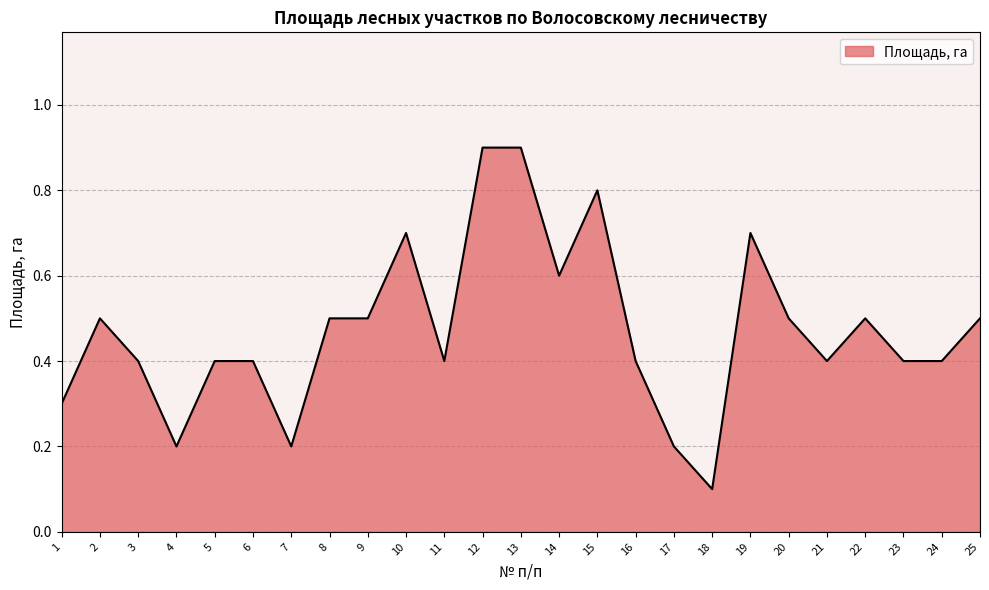

At which category does the data reach its first local peak?

2